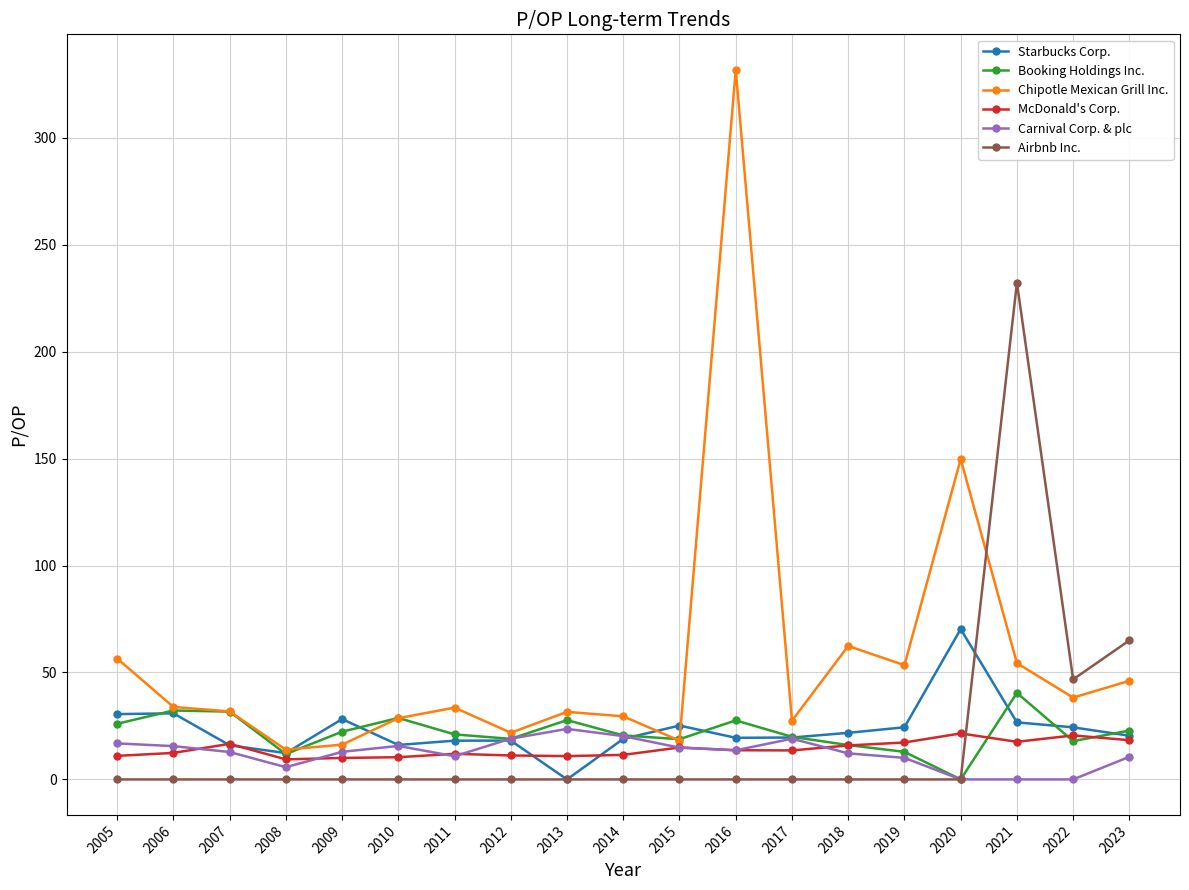

What value does the Booking Holdings Inc. series have at 2006?

32.2